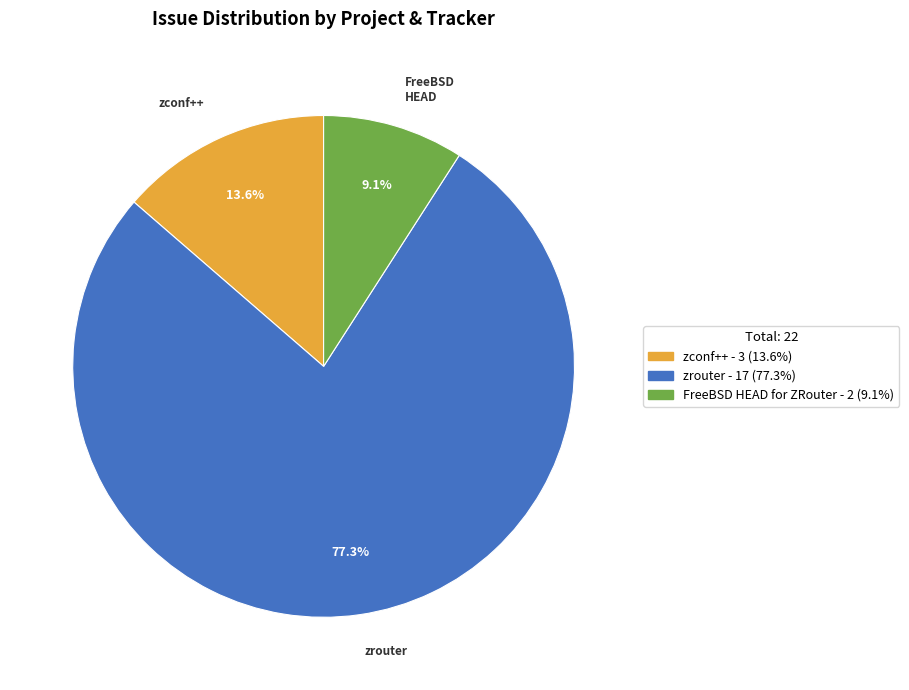

Is there any slice that represents more than half of the pie?

Yes